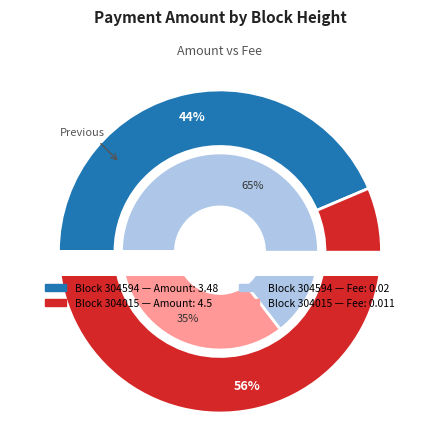

Count the number of slices in the pie.

2